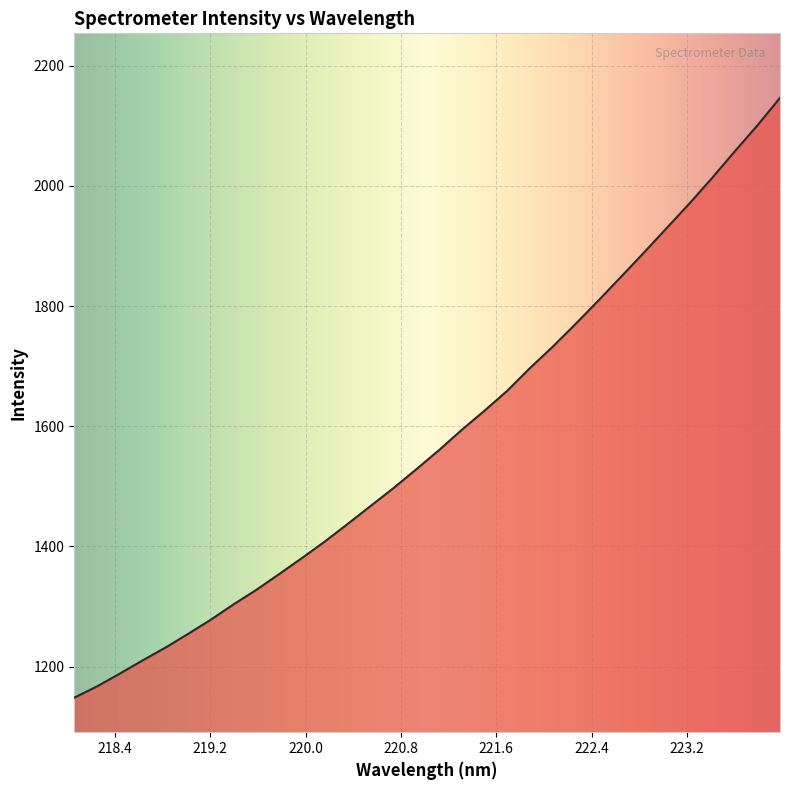

What is the minimum value shown in the chart?

1148.4